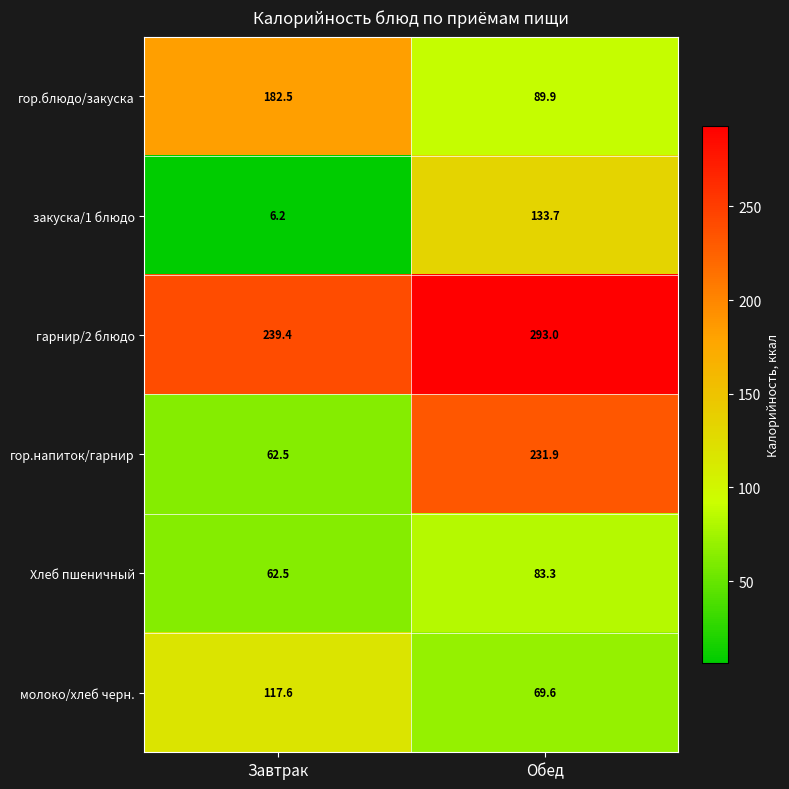

List the series in order of their peak value, highest first.

гарнир/2 блюдо, гор.напиток/гарнир, гор.блюдо/закуска, закуска/1 блюдо, молоко/хлеб черн., Хлеб пшеничный